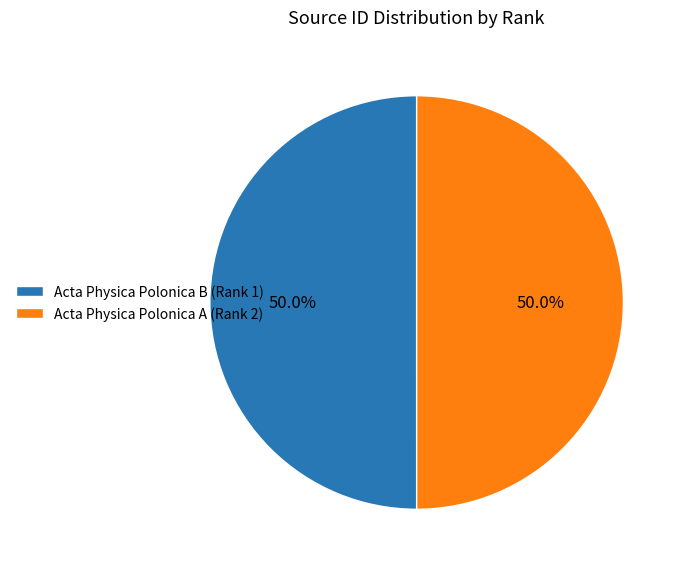

What portion of the pie excludes Acta Physica Polonica A (Rank 2)?

50.0%